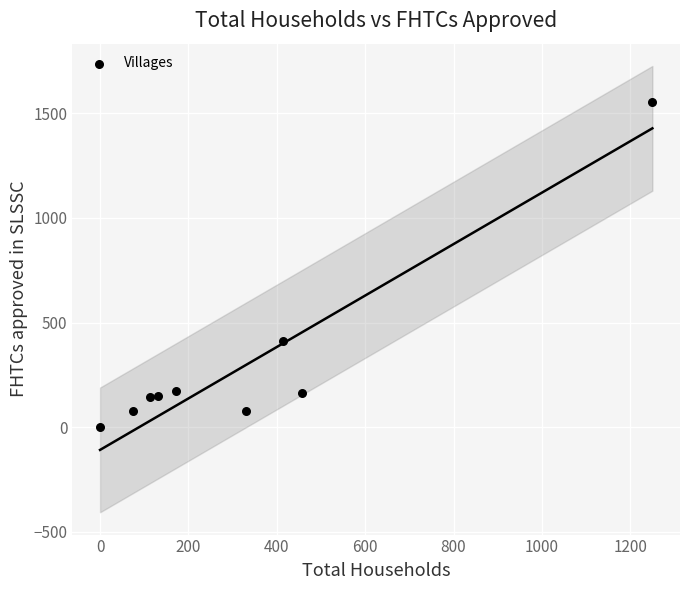

What Y value in the scatter plot is closest to 776?

413